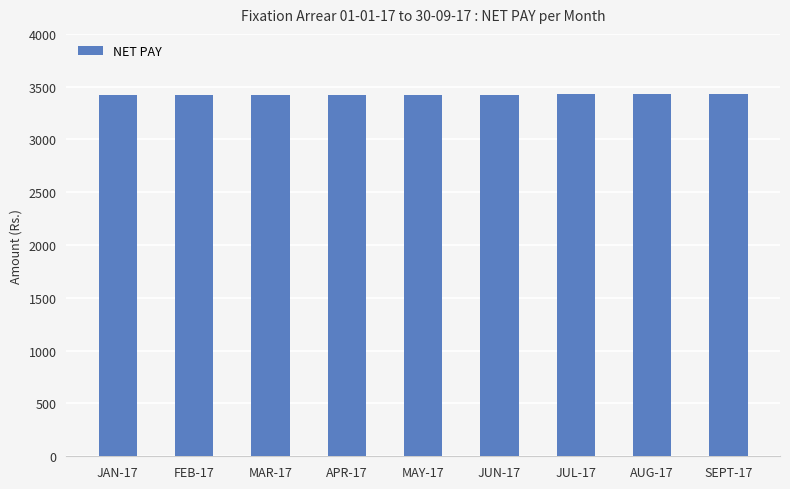

What is the approximate value at JUN-17?

3424